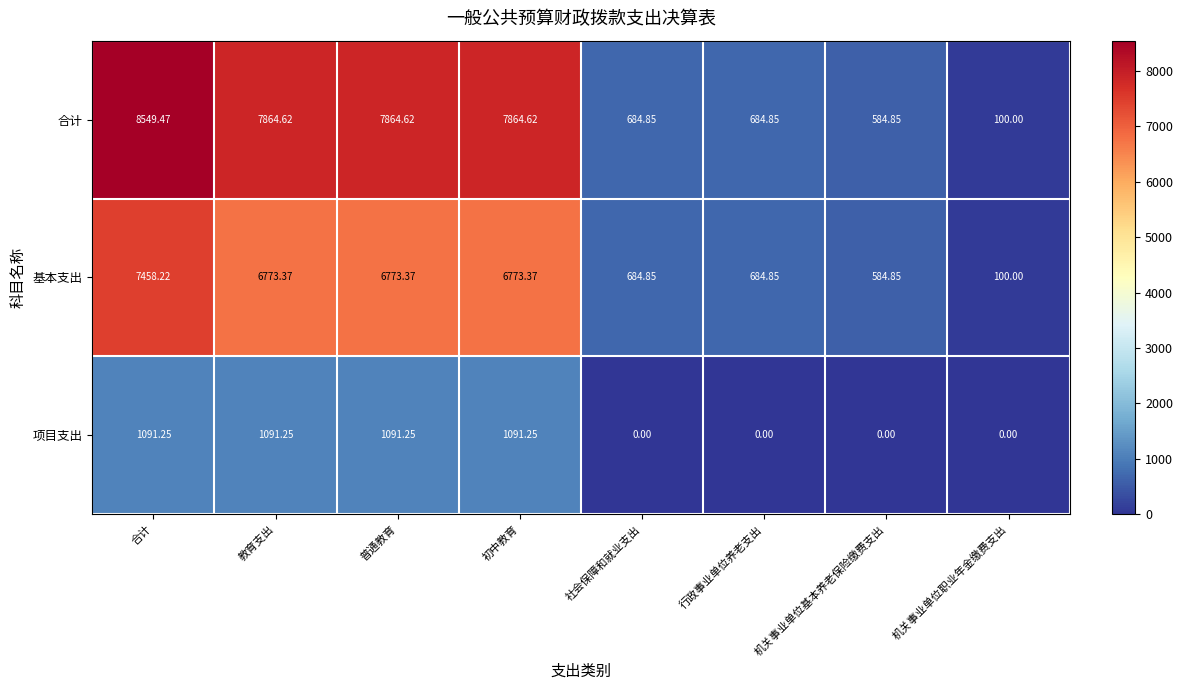

Which label corresponds to the largest value in the chart?

合计